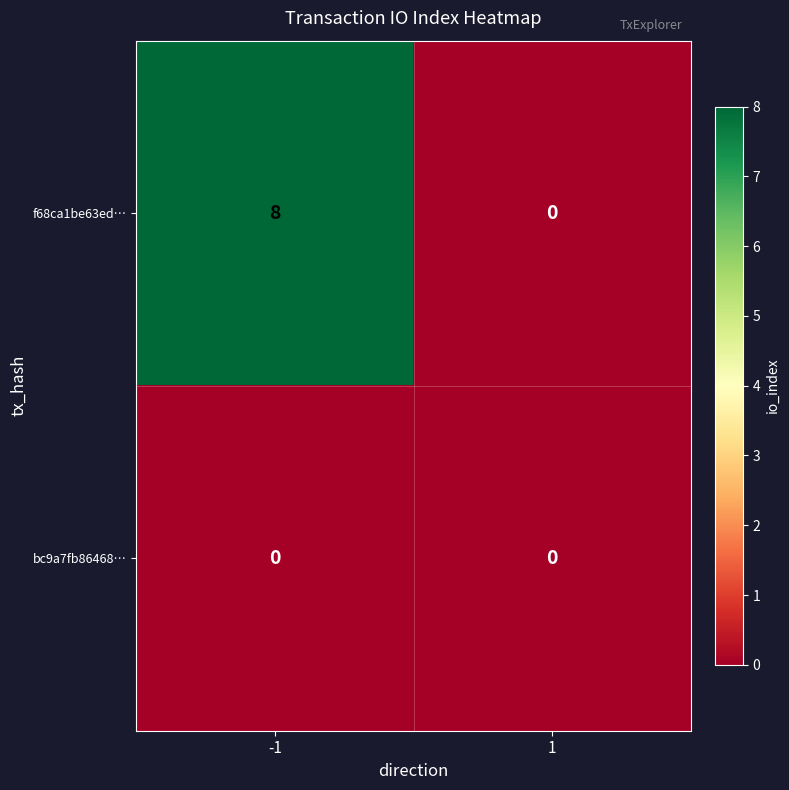

Is it true that f68ca1be63ed… equals 12 at -1?

False